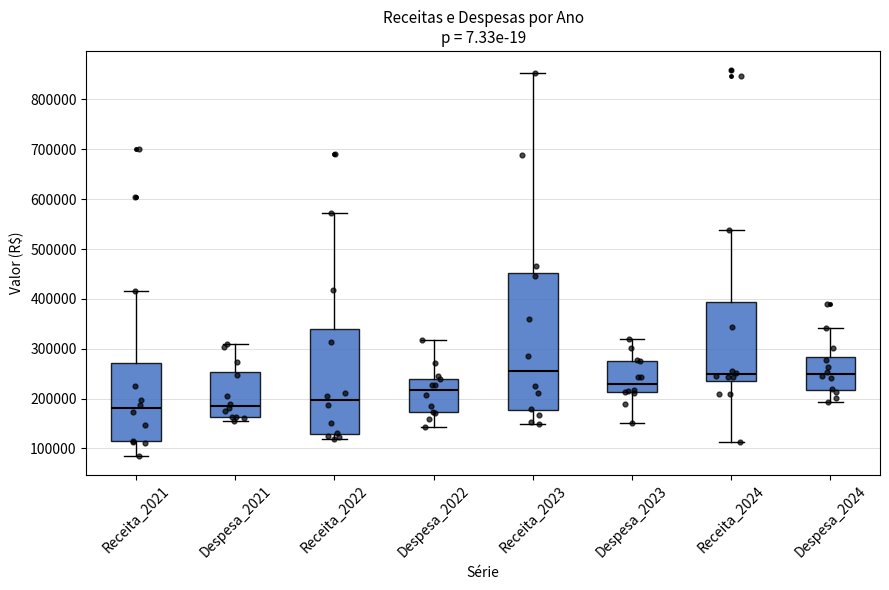

Which box is the tallest, from its lower edge to its upper edge?

Receita_2023